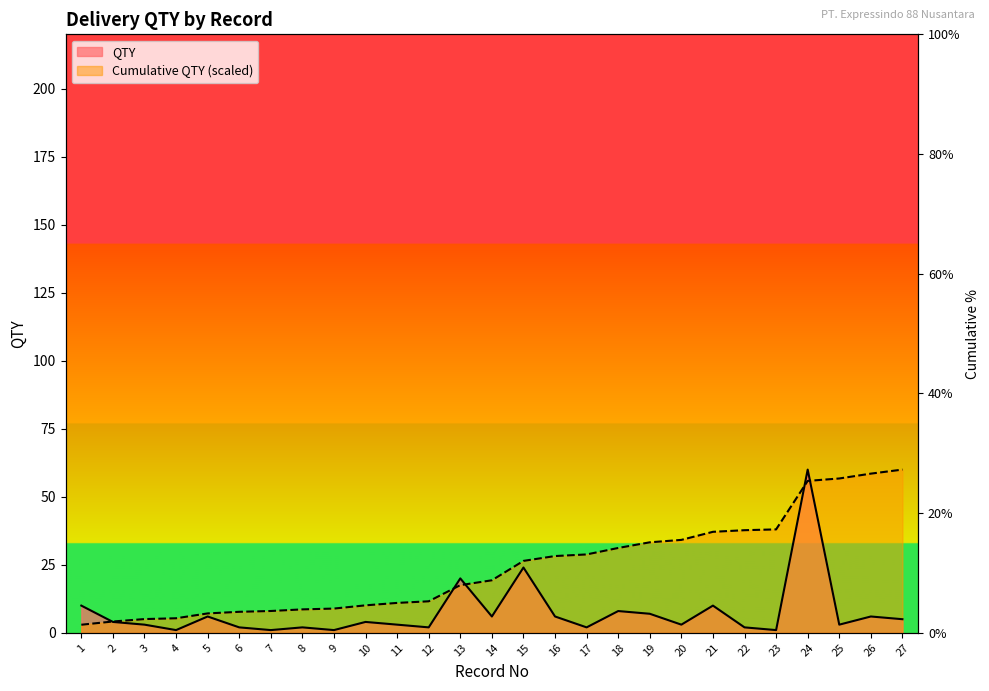

Between 4 and 22, which series saw the biggest shift?

Cumulative QTY